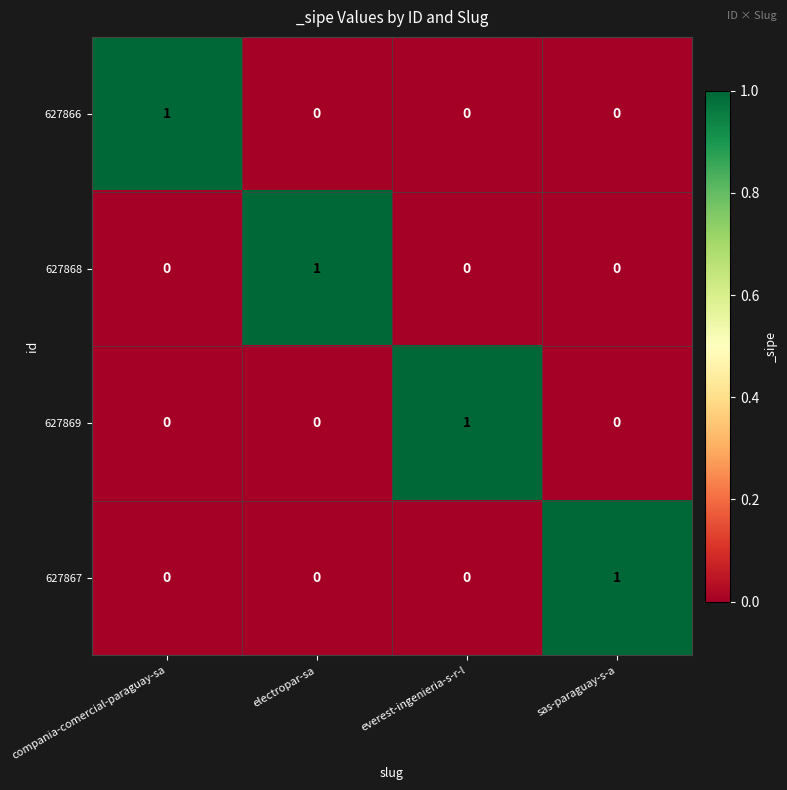

The 627869 series shows 0 at electropar-sa. True or false?

True